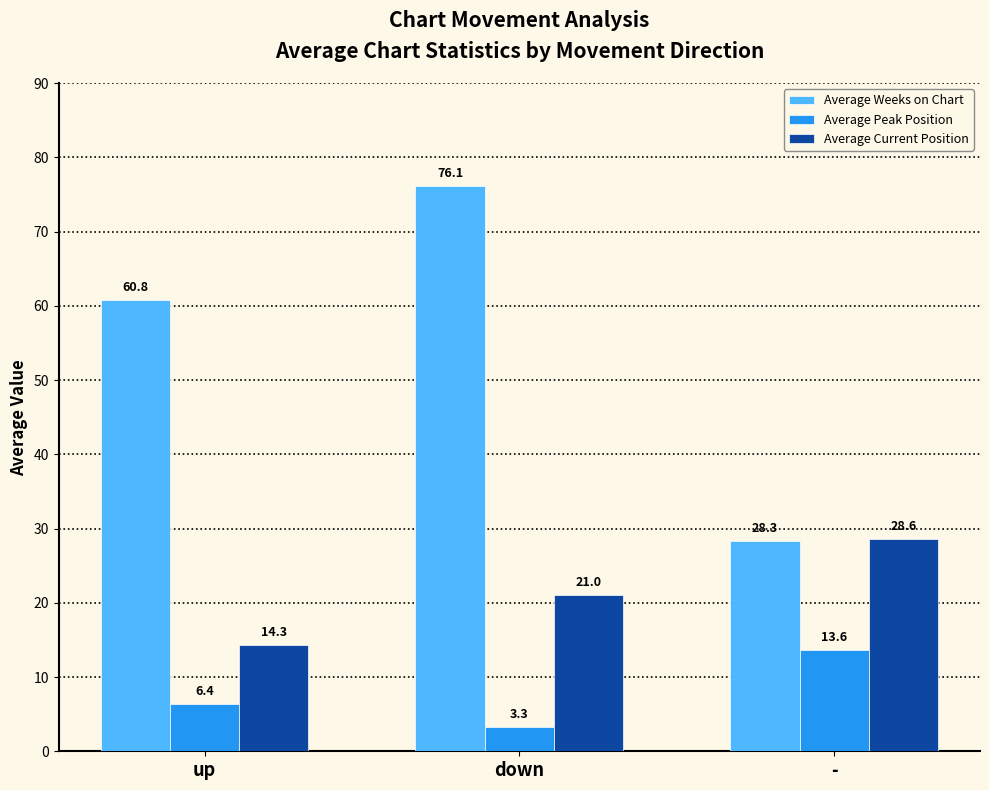

What is the minimum value shown in the chart?

3.3